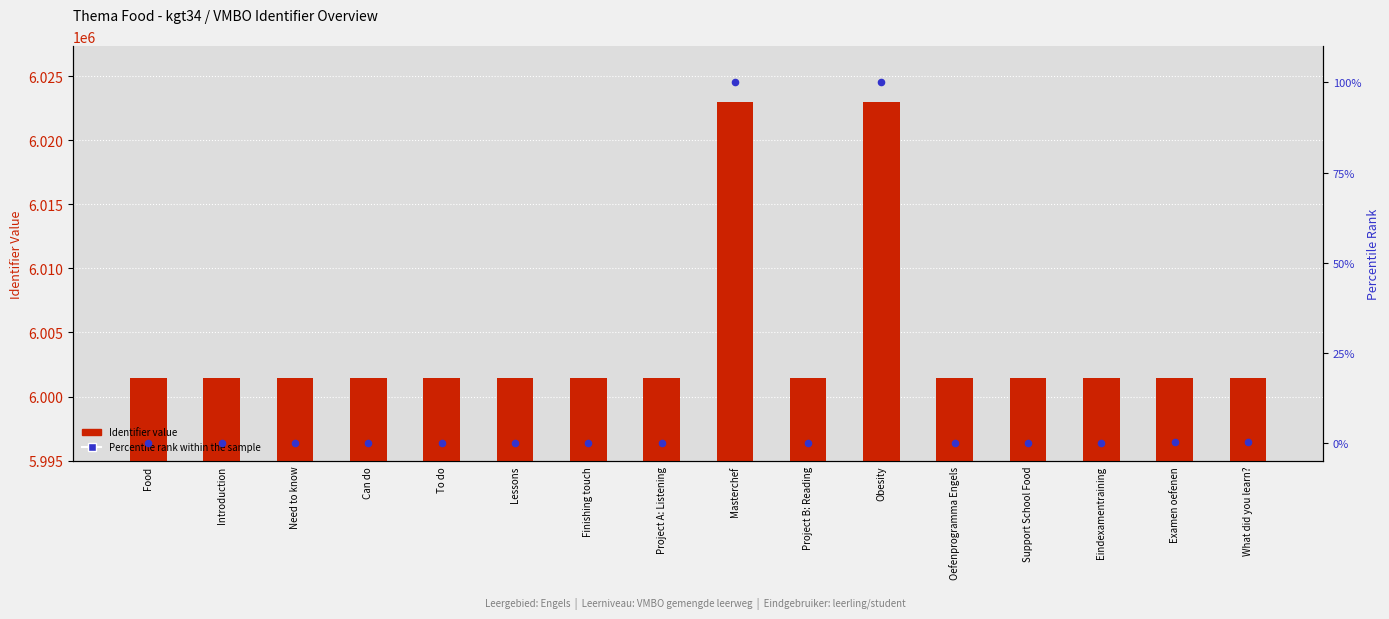

Which series reaches the minimum Y coordinate?

Percentile rank within sample